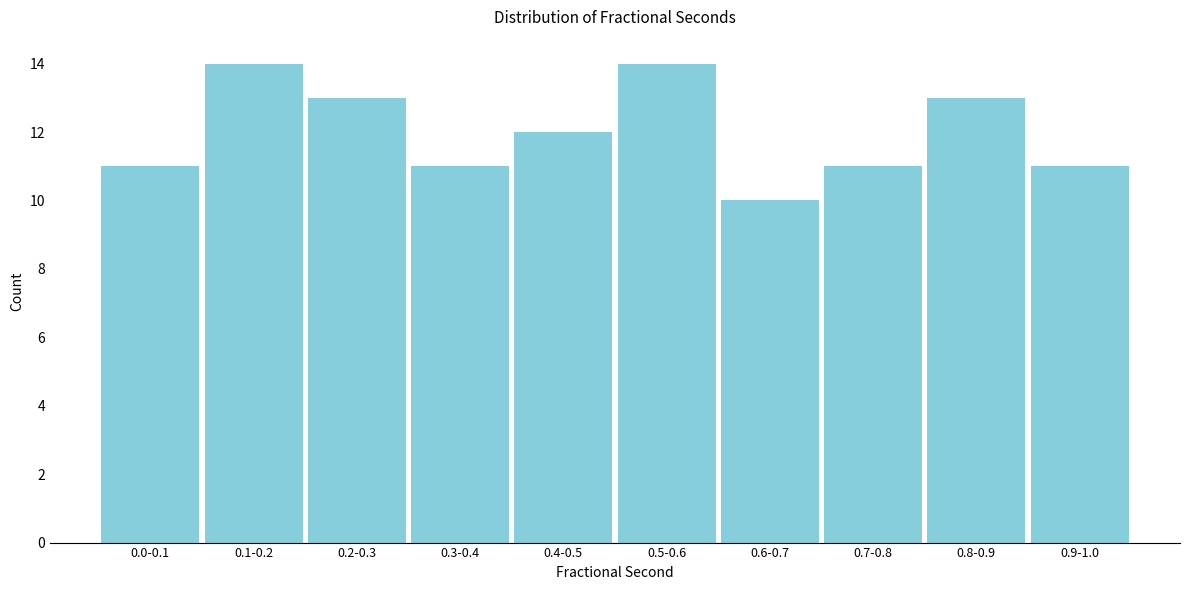

Reading left to right, list all the values displayed in this chart.

11	14	13	11	12	14	10	11	13	11